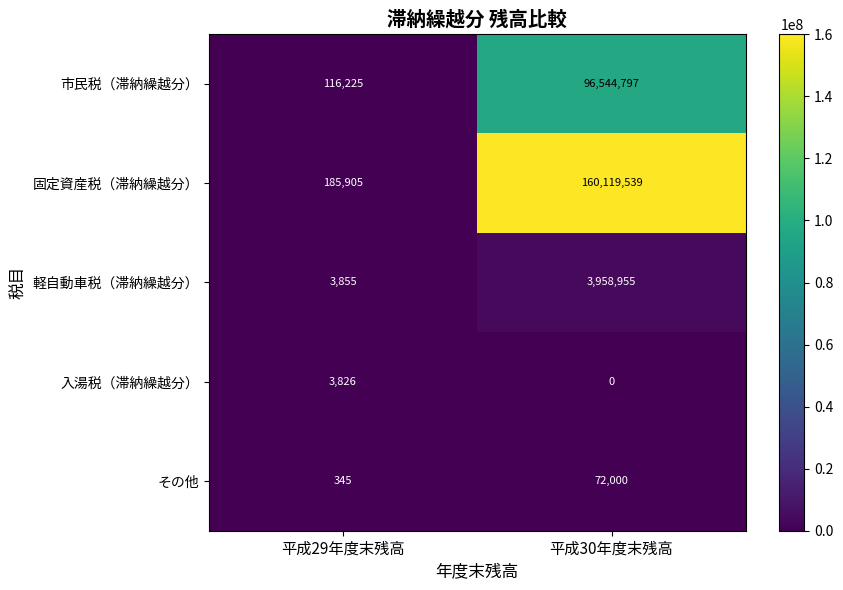

At how many categories does at least one series exceed 8484798?

1